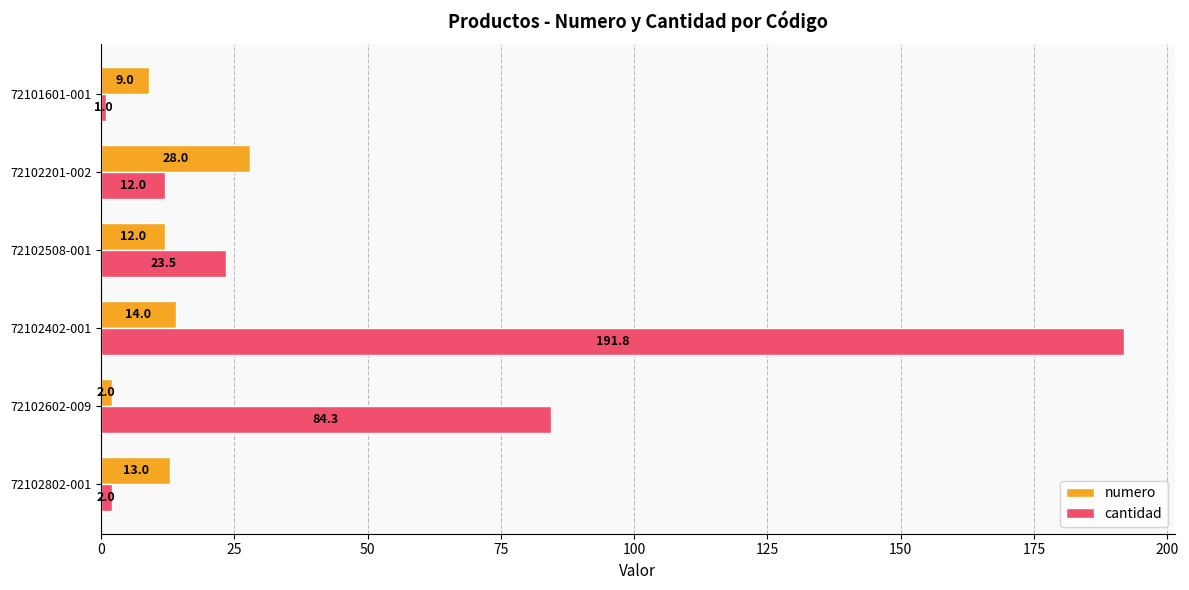

Which series has the widest spread of values?

cantidad